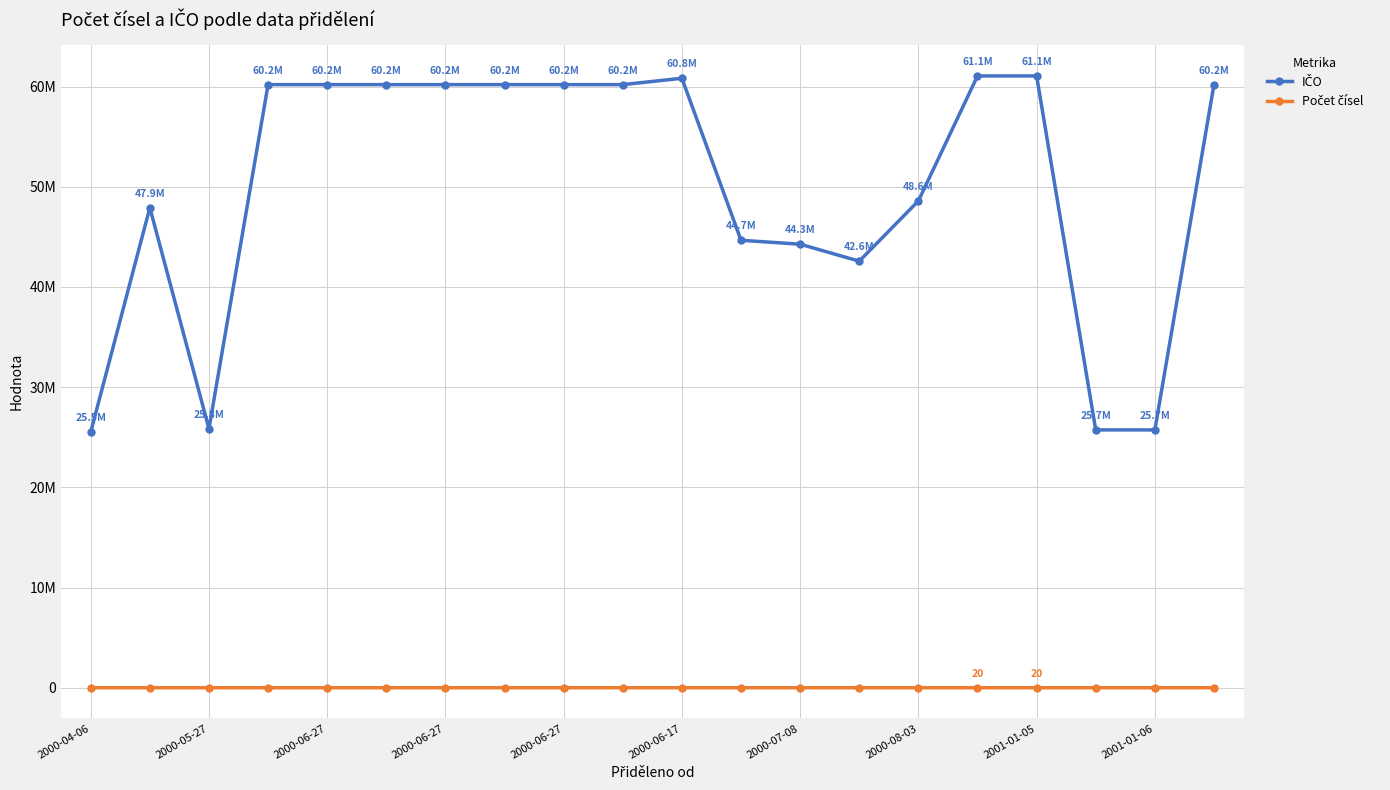

Is this an area chart (filled region under the line)?

No